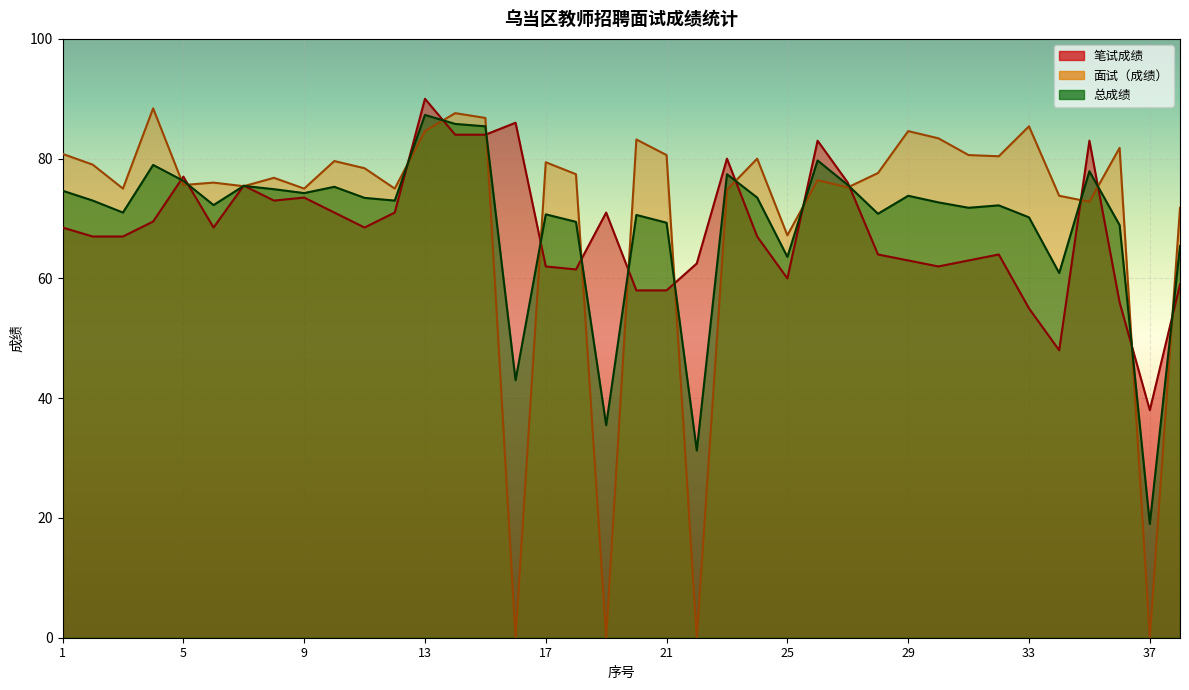

Where is 笔试成绩 nearest to the value 64?

28